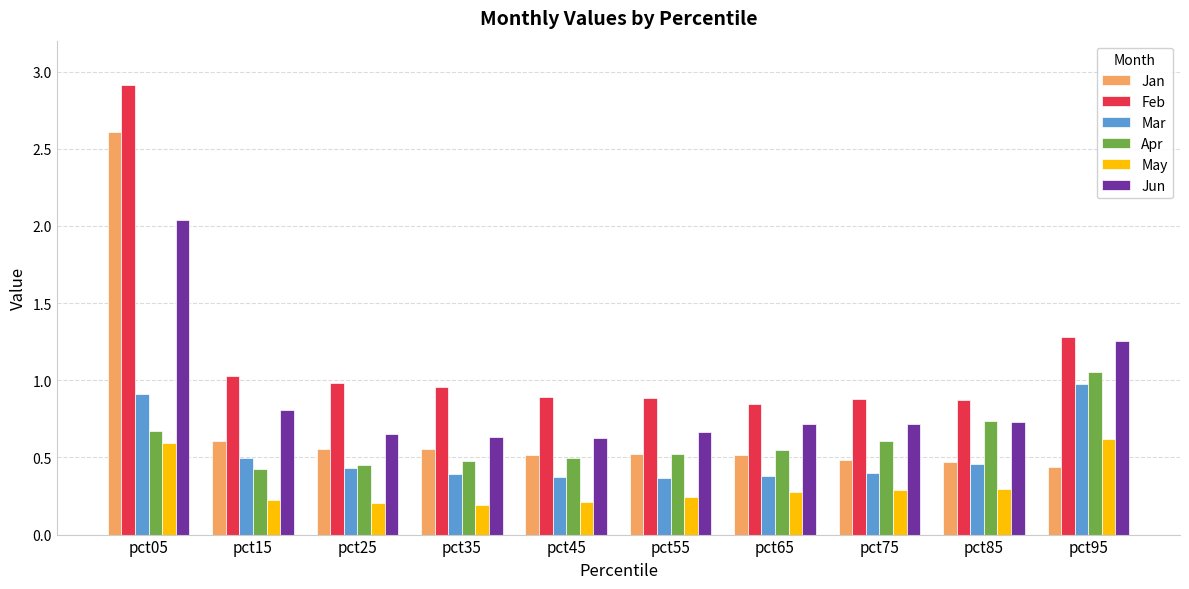

What is the difference between the Jun values at pct35 and pct75?

0.1